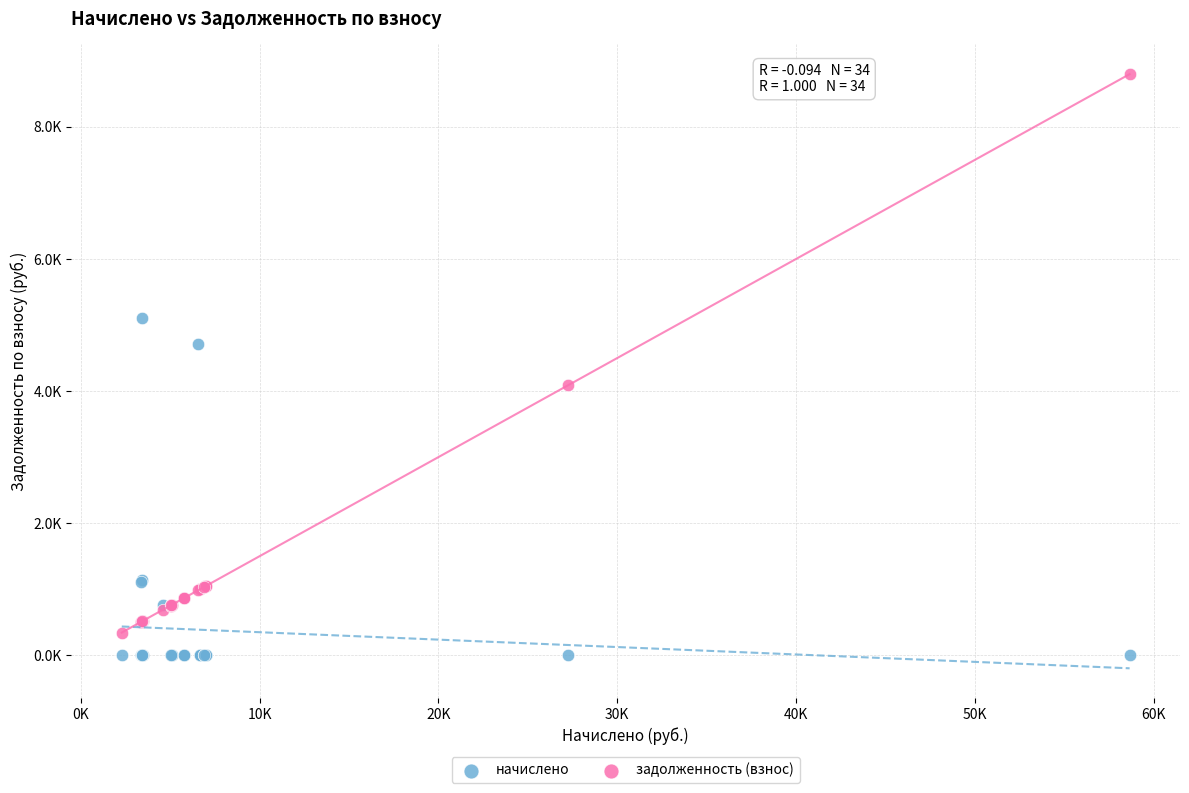

What are all the series names shown in the legend?

начислено, задолженность (взнос)